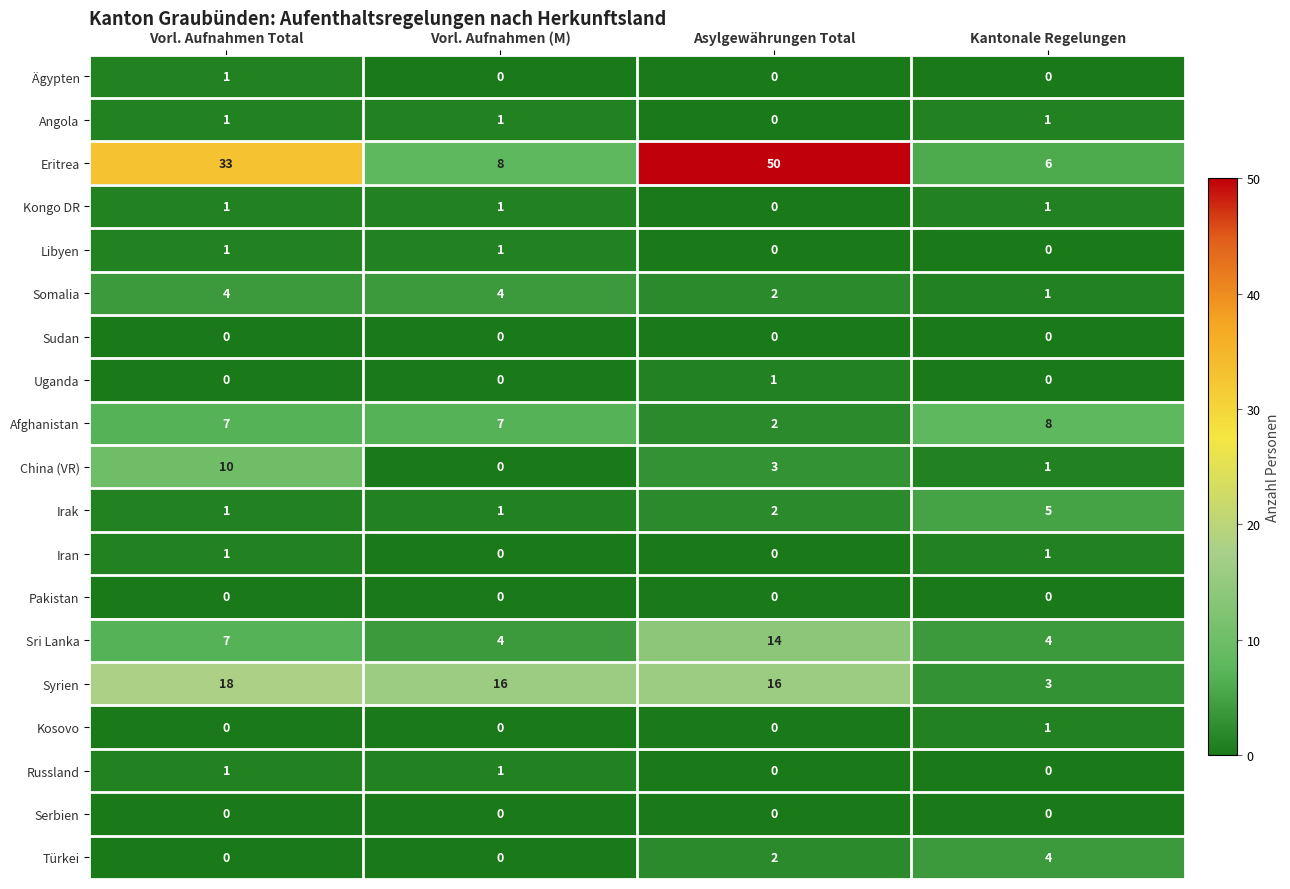

What is the maximum value shown in the chart?

50